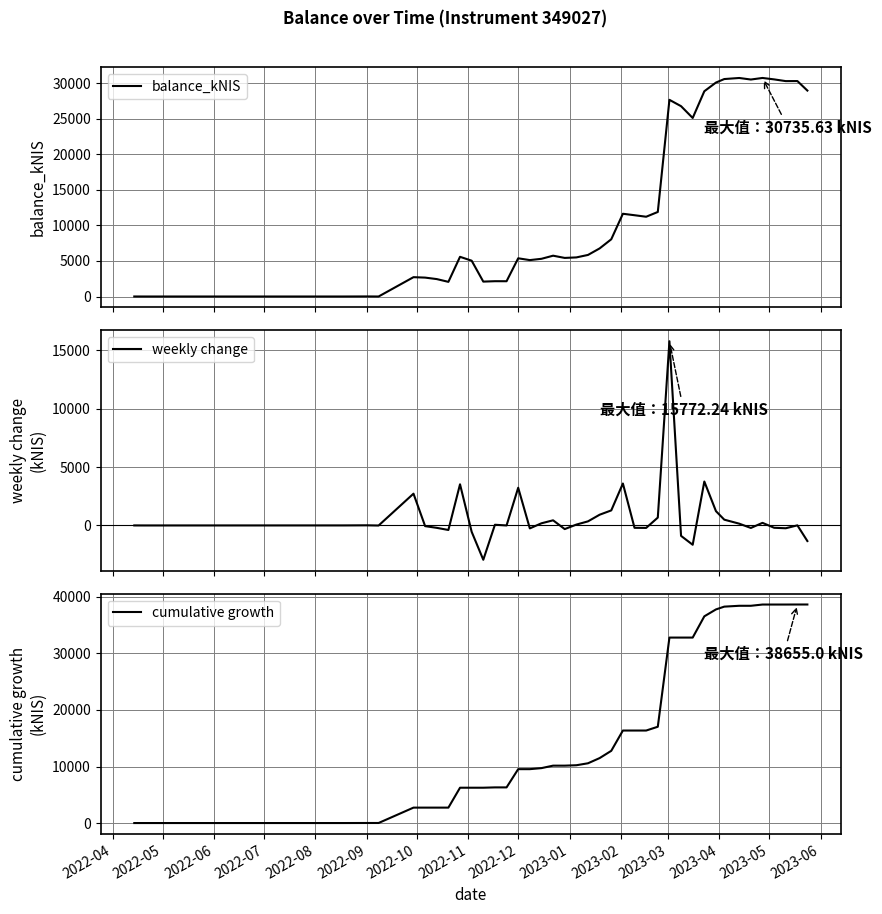

How many series are shown in this chart?

3